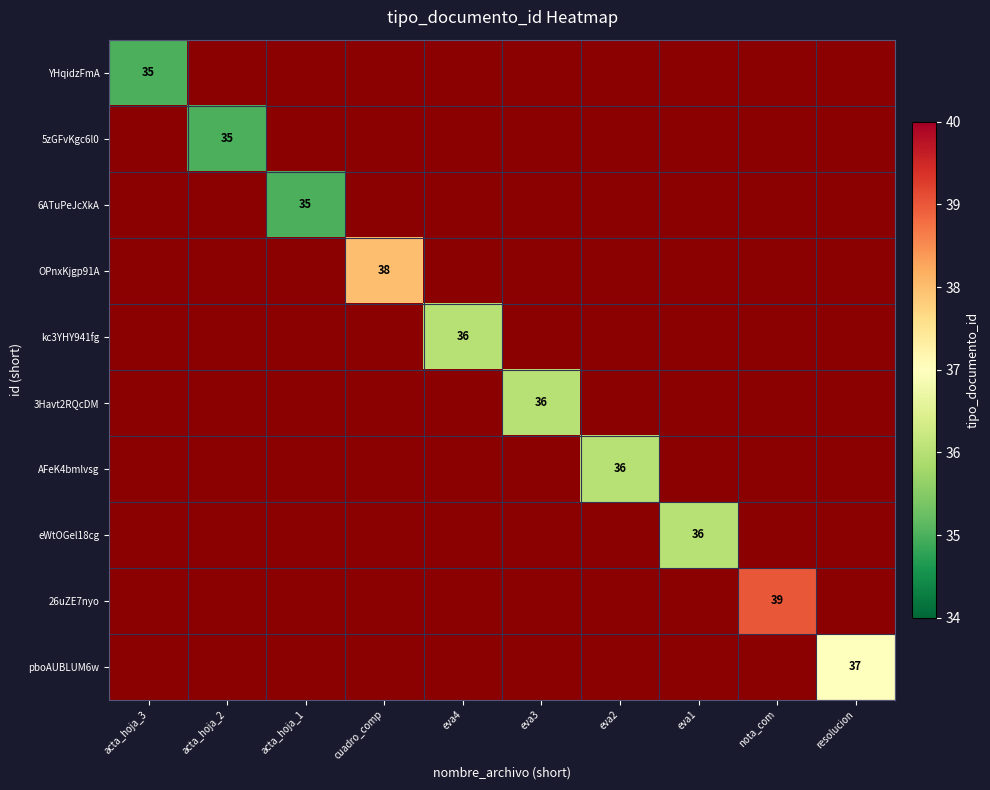

Which category has the highest value across all series?

nota_com